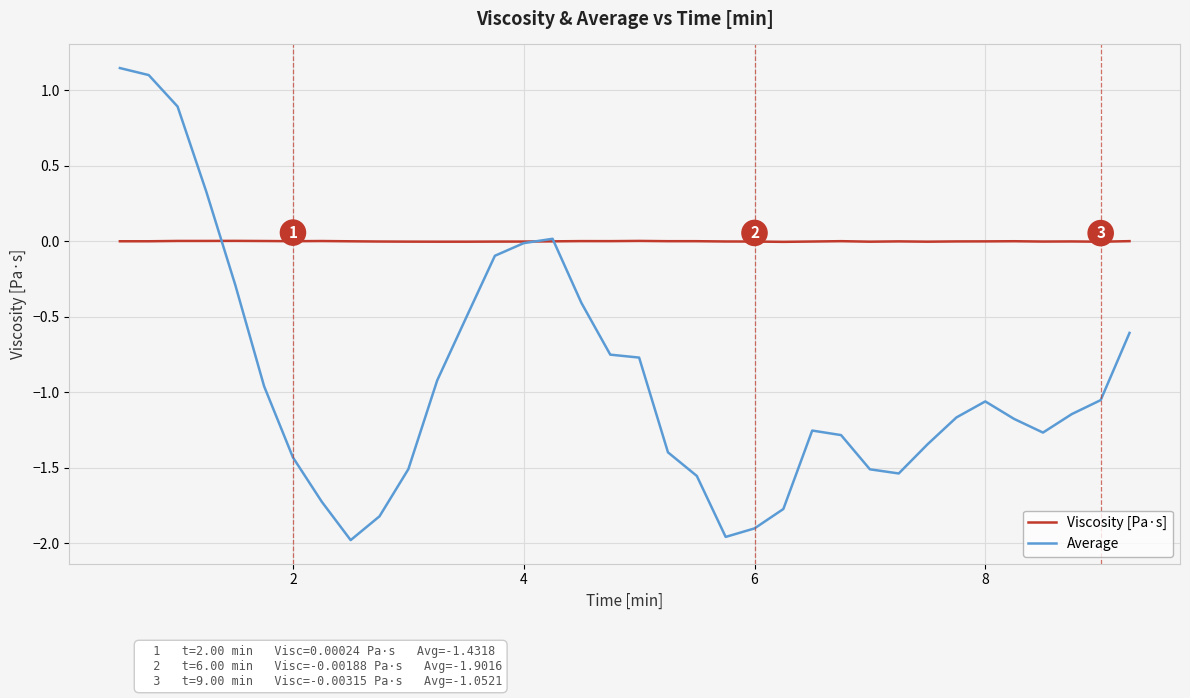

True or false: Average has more than 2 points higher than both neighbors.

True